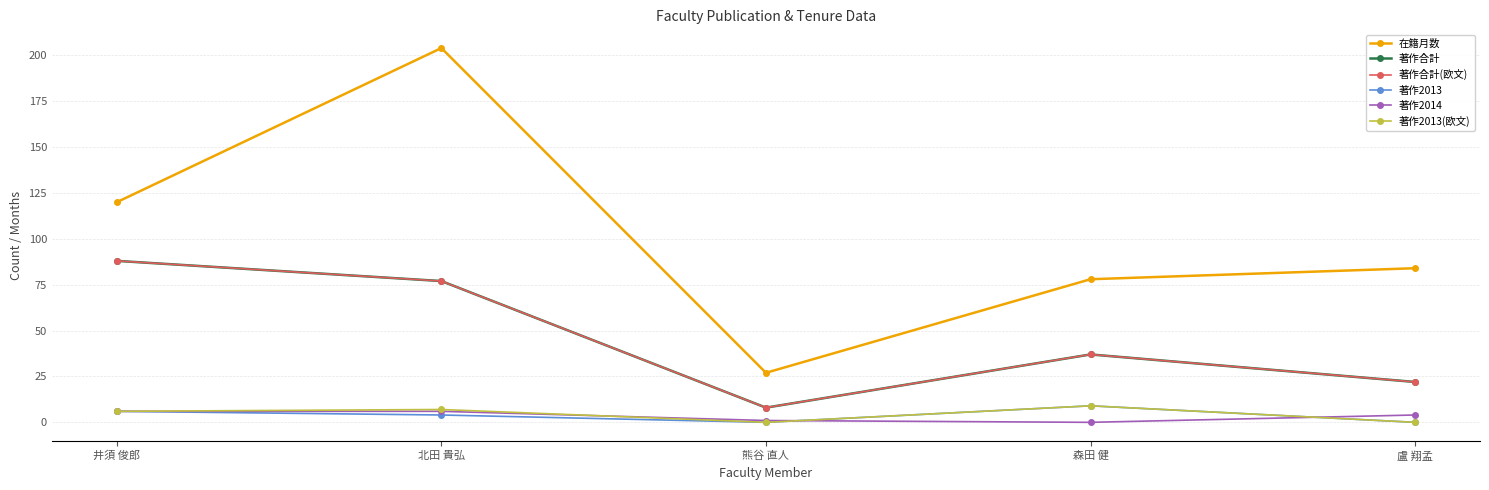

What is the difference between the 著作2013(欧文) values at 北田 貴弘 and 森田 健?

2